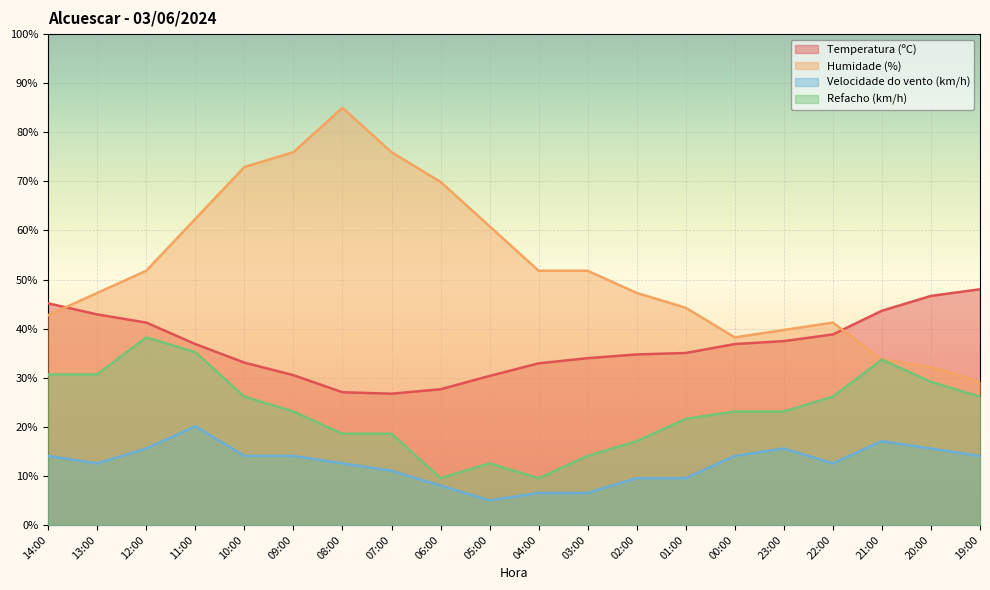

What is the minimum value shown in the chart?

5.0